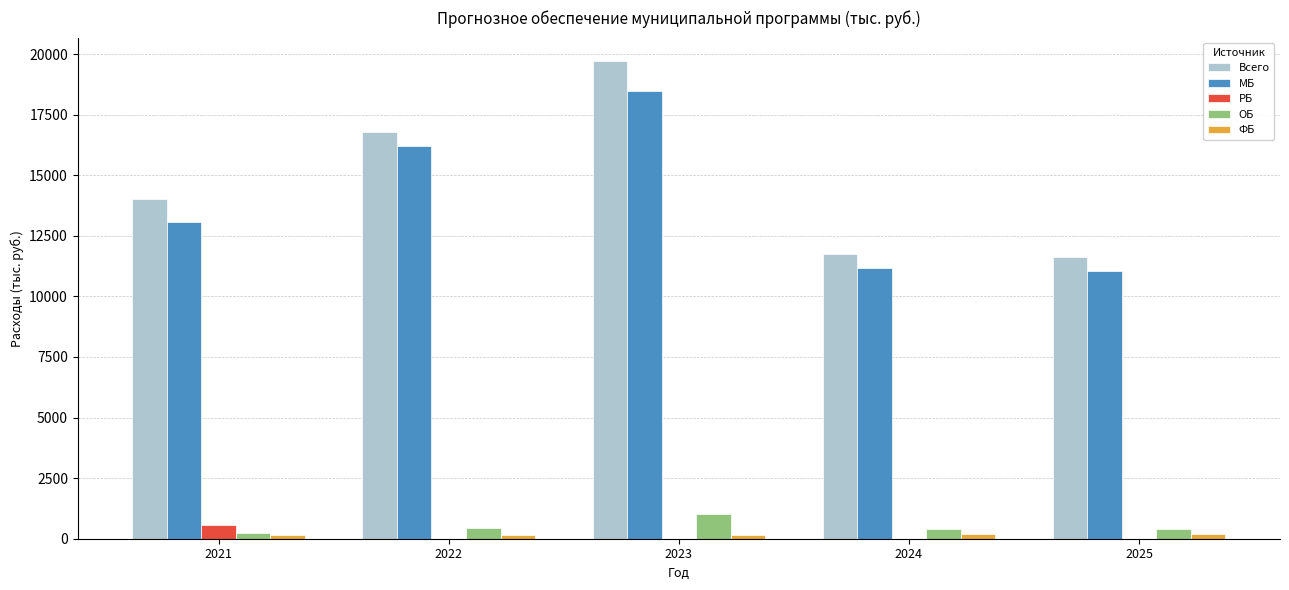

How many categories are shown in the chart?

5